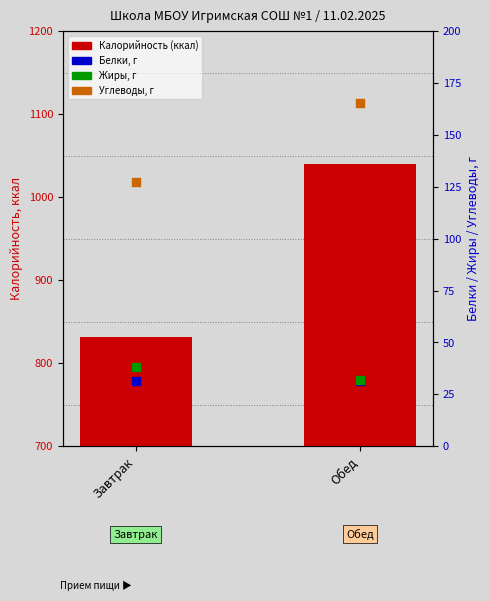

Which series has the largest total across all categories?

Калорийность (ккал)